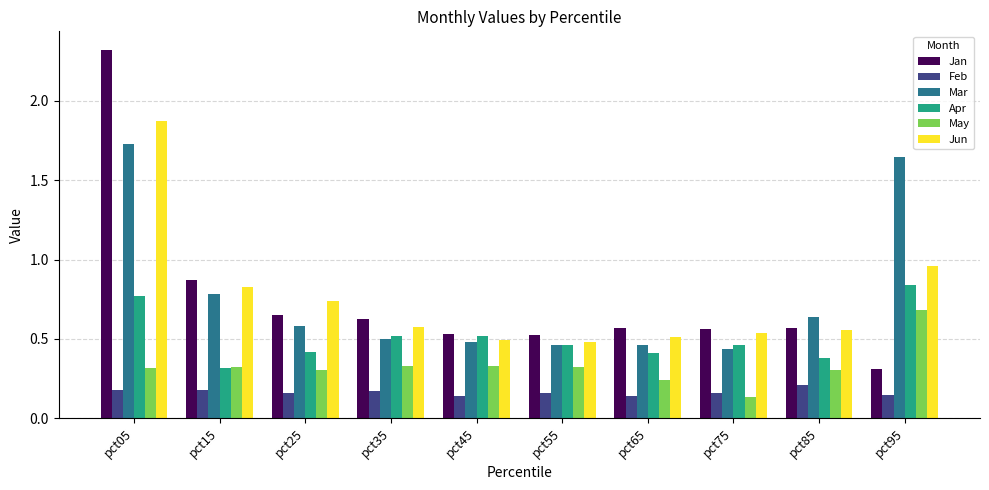

What is the greatest value displayed?

2.3